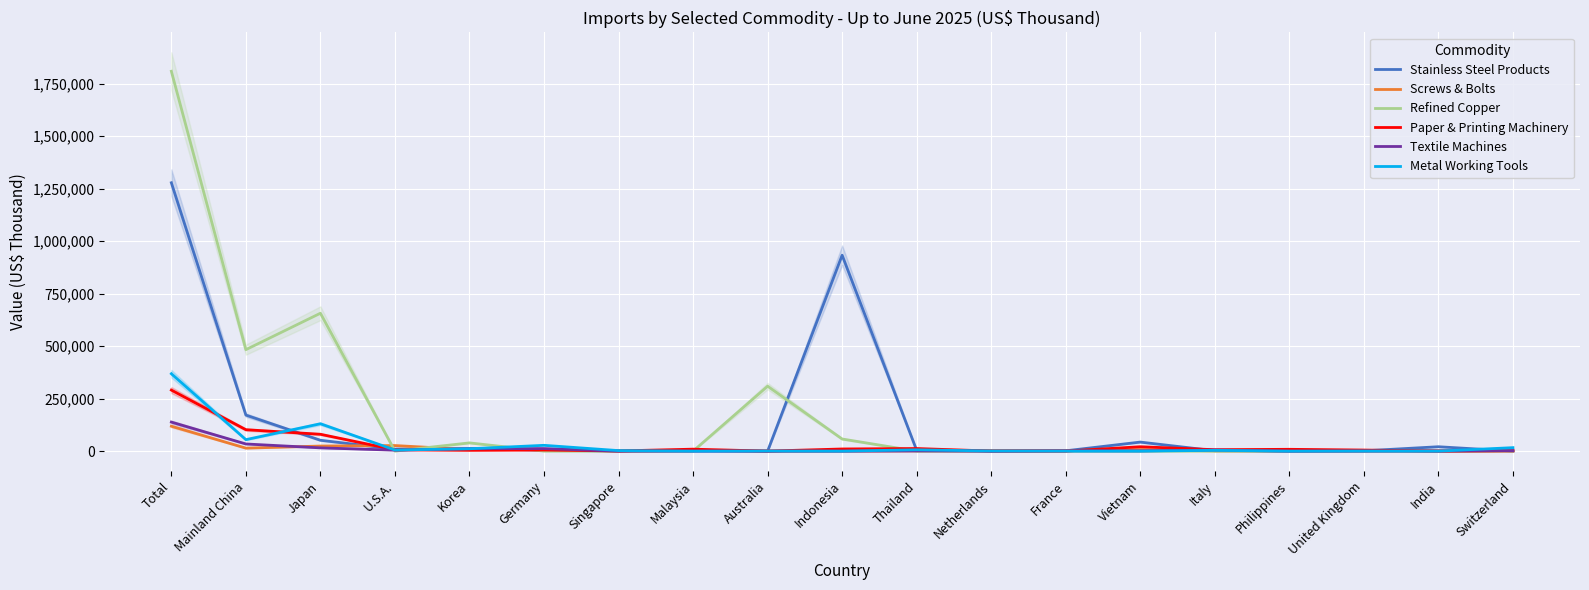

What is the total value across all series at India?

22760